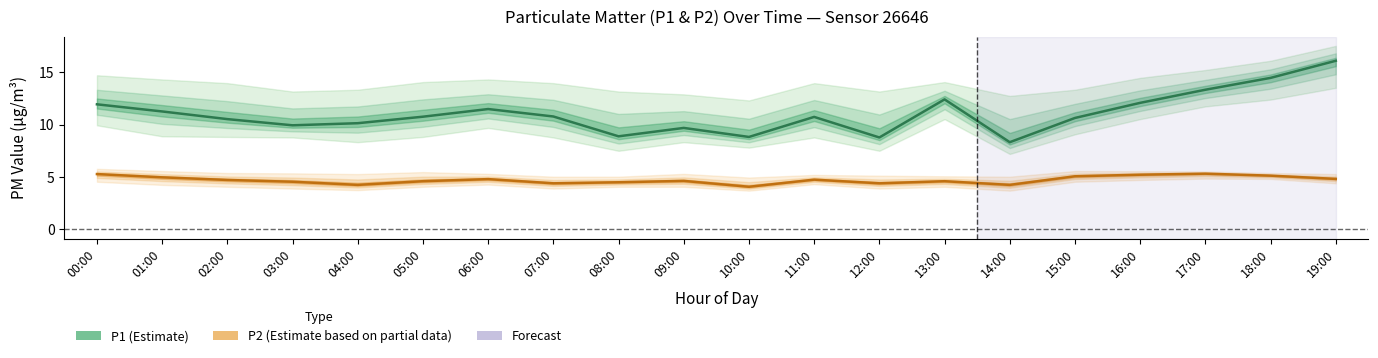

At which category does P1_upper reach its first local peak?

06:00